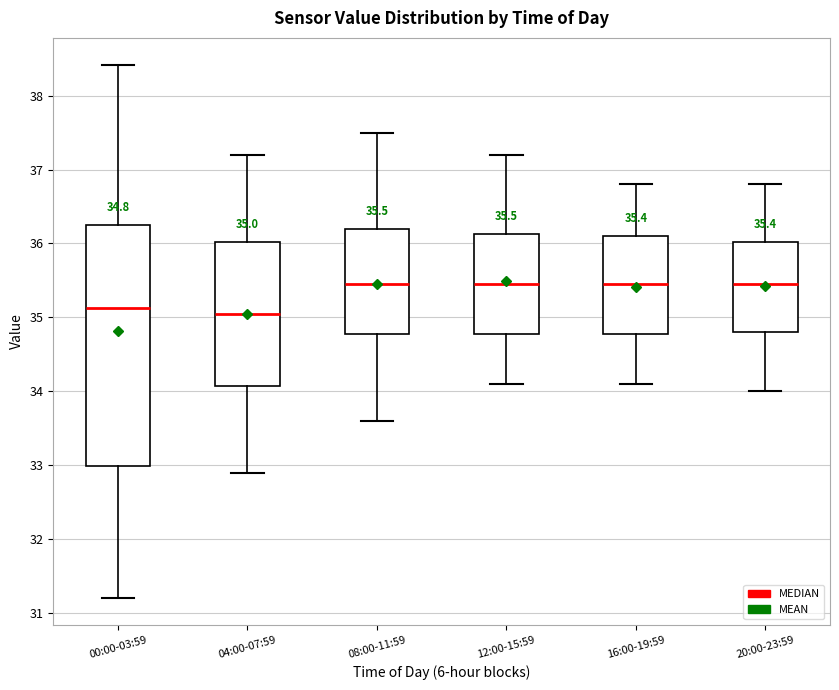

Which box is the tallest, from its lower edge to its upper edge?

00:00-03:59